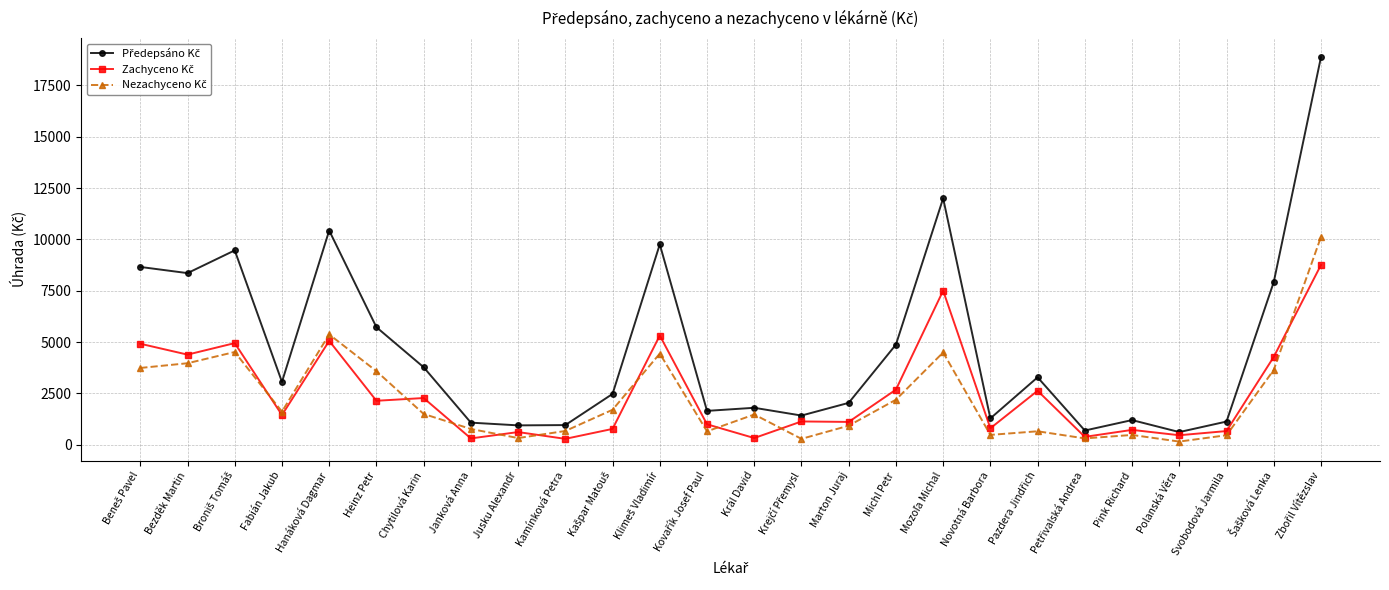

What is the label of the 3rd point from the right?

Svobodová Jarmila